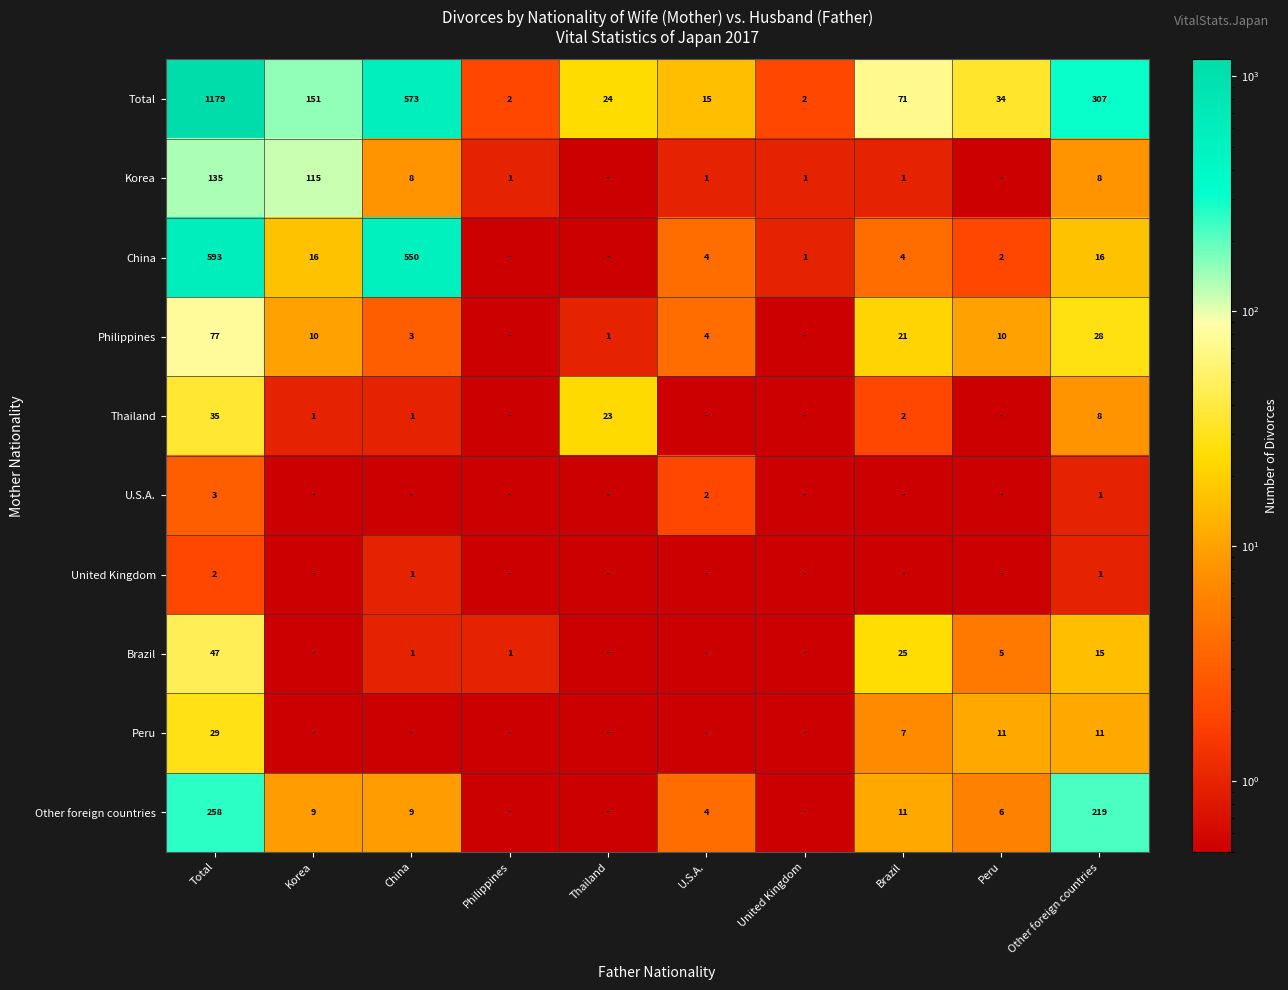

At which label is Total closest to 590?

China